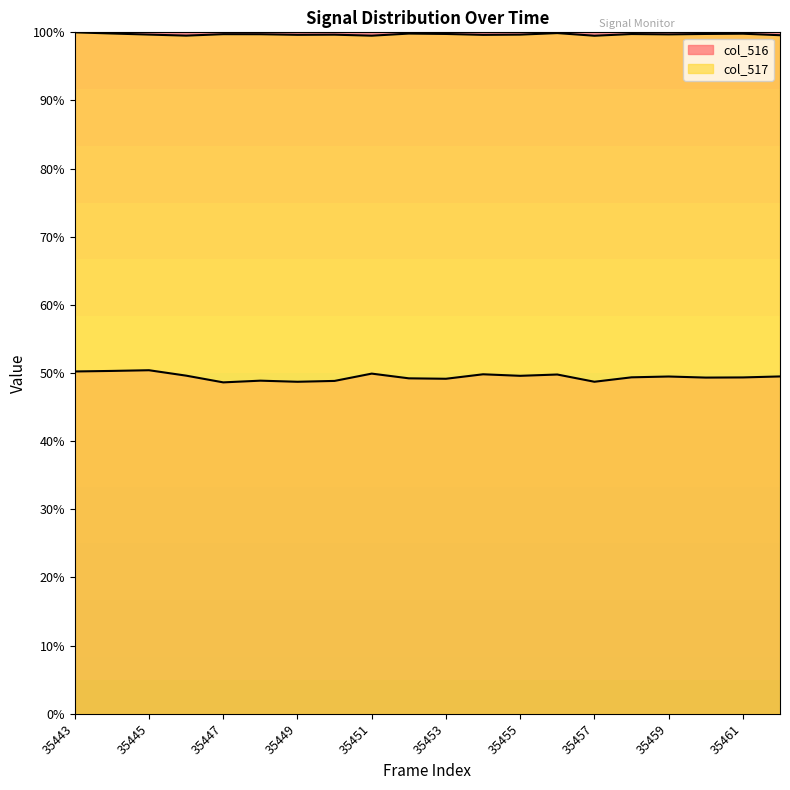

Which series has the largest range (max minus min)?

col_516